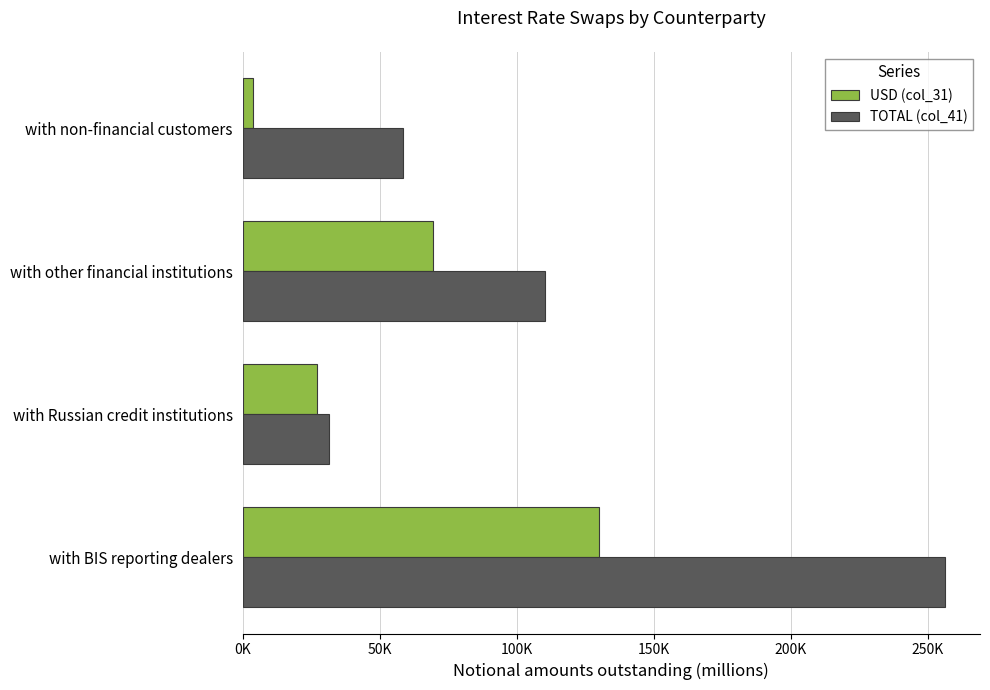

At which category is the sum across all series the highest?

with BIS reporting dealers